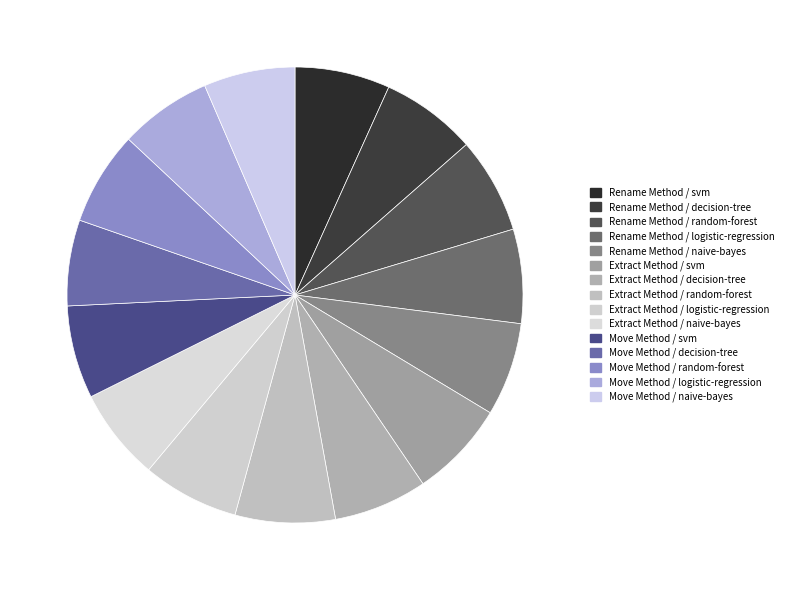

Count the number of slices in the pie.

15